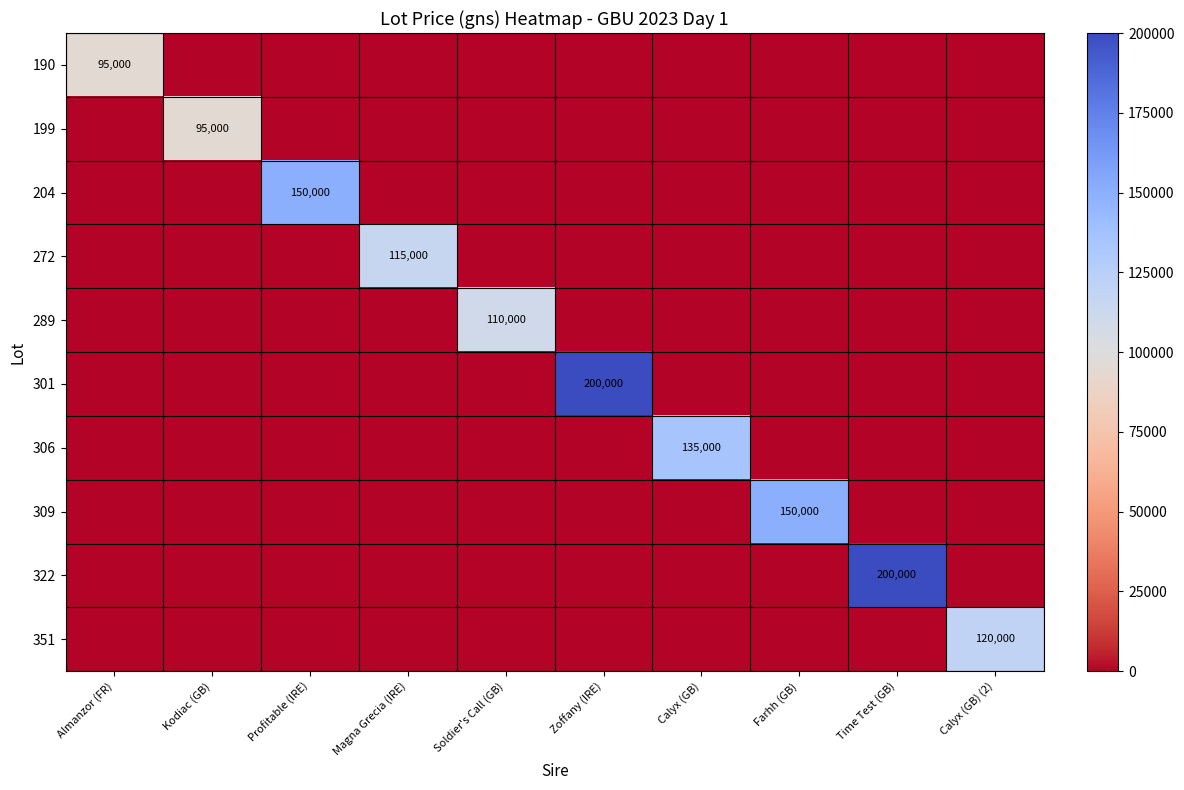

What is the total value across all series at Calyx (GB) (2)?

120000